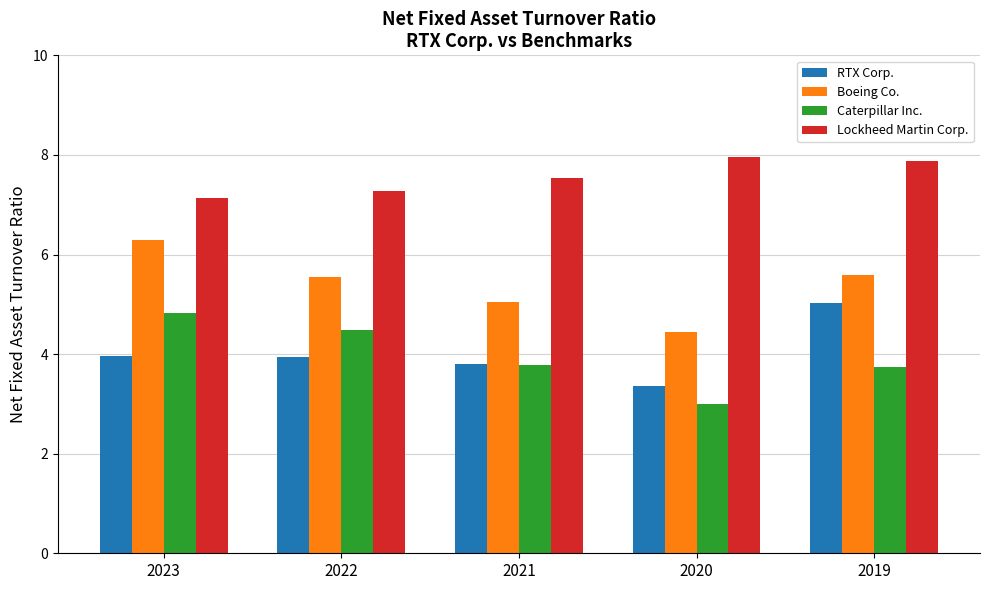

What is the greatest value displayed?

8.0